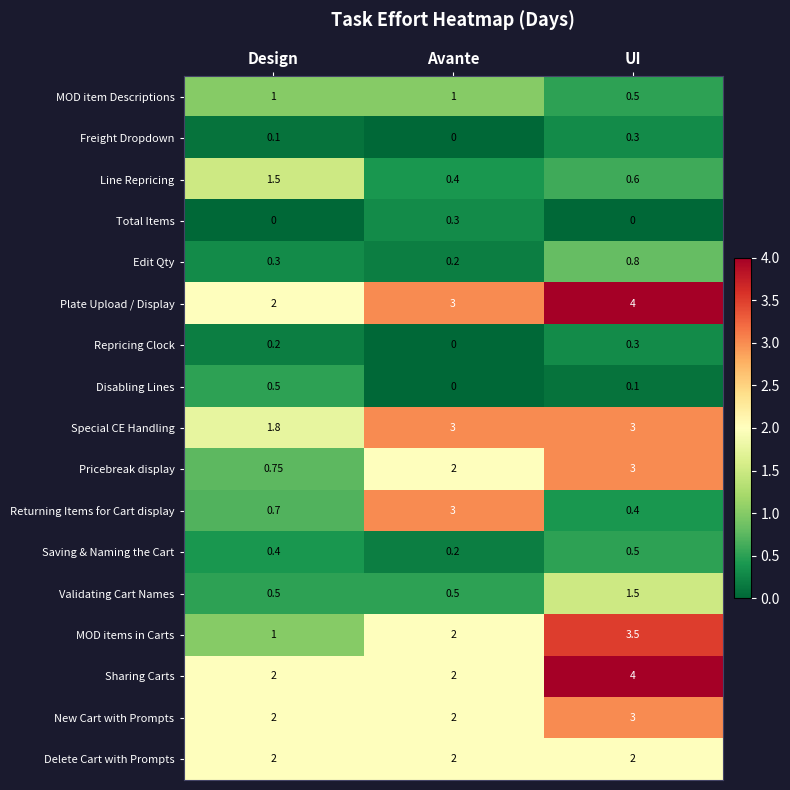

List the labels in order of Plate Upload / Display value, largest first.

UI, Avante, Design